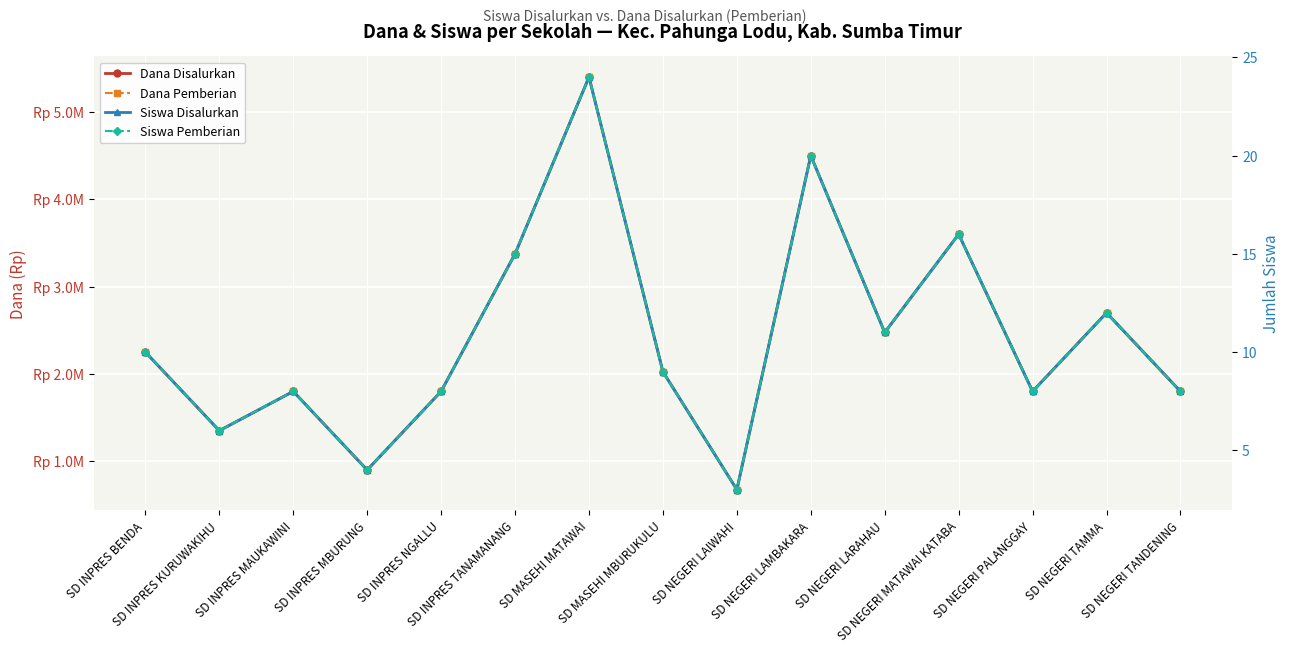

Reading left to right, transcribe all the data shown in this chart.

Dana Disalurkan: 2250000	1350000	1800000	900000	1800000	3375000	5400000	2025000	675000	4500000	2475000	3600000	1800000	2700000	1800000
Dana Pemberian: 2250000	1350000	1800000	900000	1800000	3375000	5400000	2025000	675000	4500000	2475000	3600000	1800000	2700000	1800000
Siswa Disalurkan: 10	6	8	4	8	15	24	9	3	20	11	16	8	12	8
Siswa Pemberian: 10	6	8	4	8	15	24	9	3	20	11	16	8	12	8